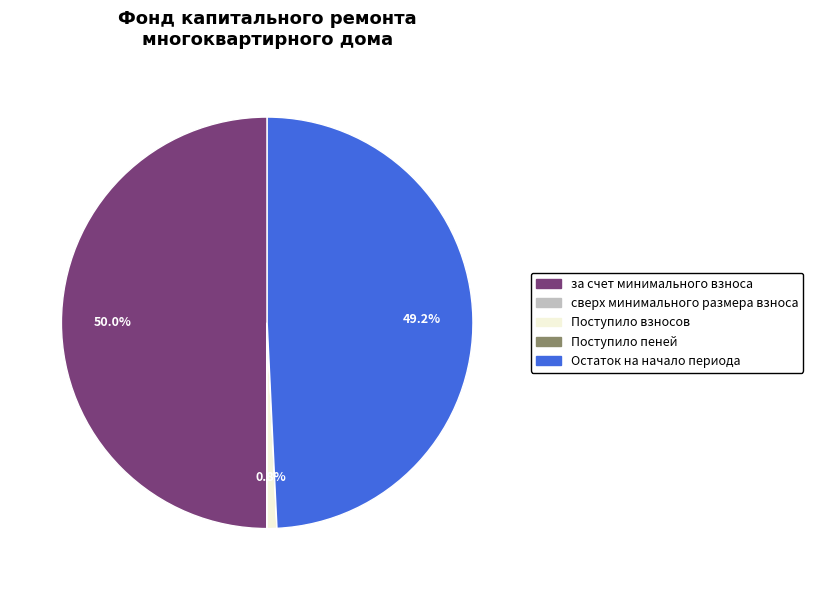

What is the total percentage of за счет минимального взноса and Поступило взносов?

50.8%